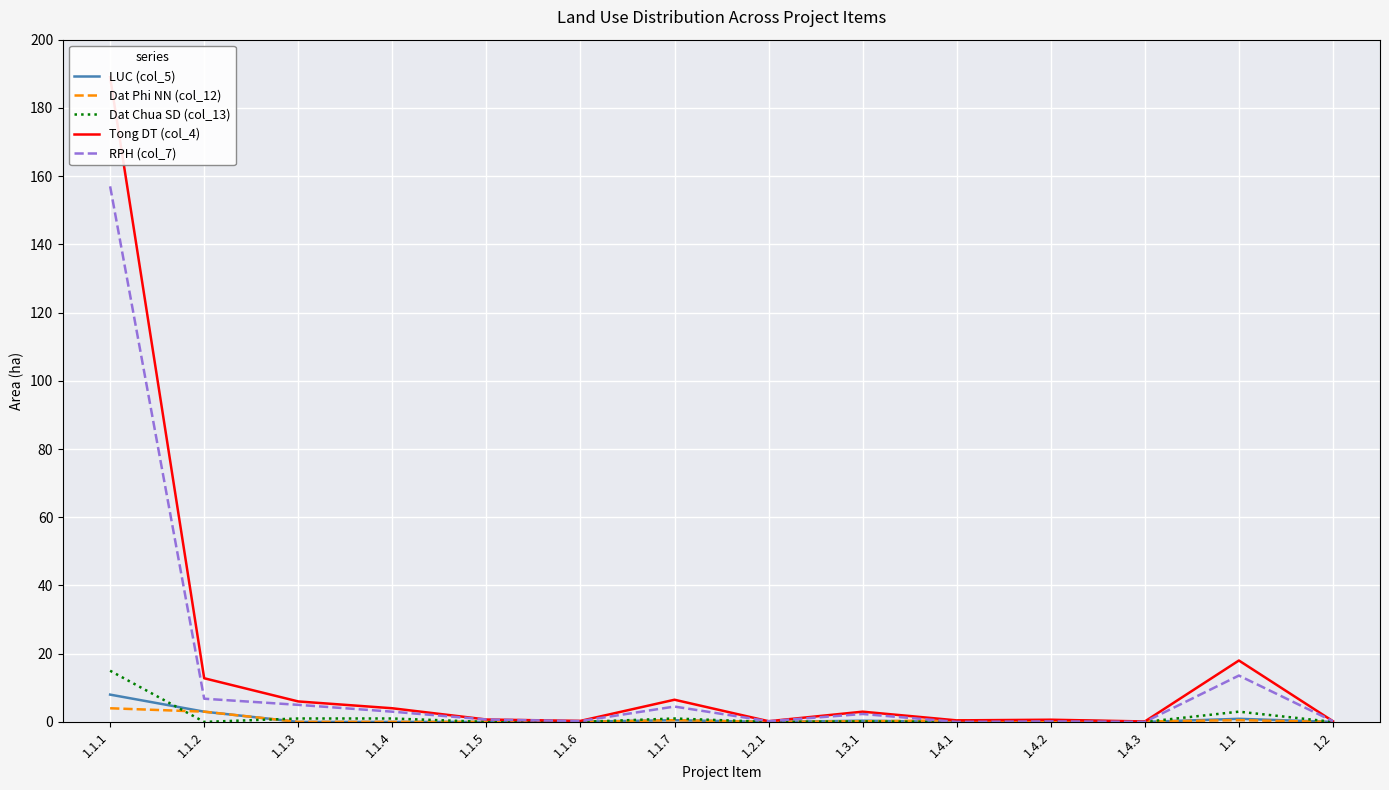

What value does the Tong DT (col_4) series have at 1.1.7?

6.5